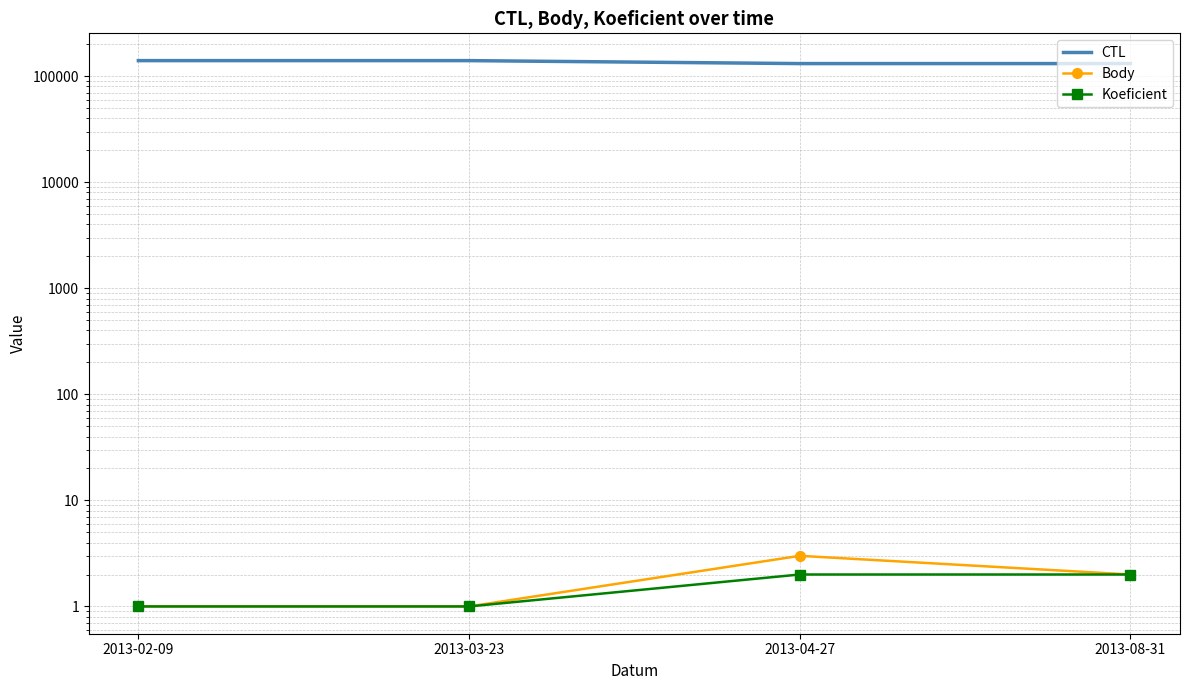

Reading left to right, what are all the values shown in this chart?

CTL: 139901	139904	131203	131220
Body: 1	1	3	2
Koeficient: 1	1	2	2